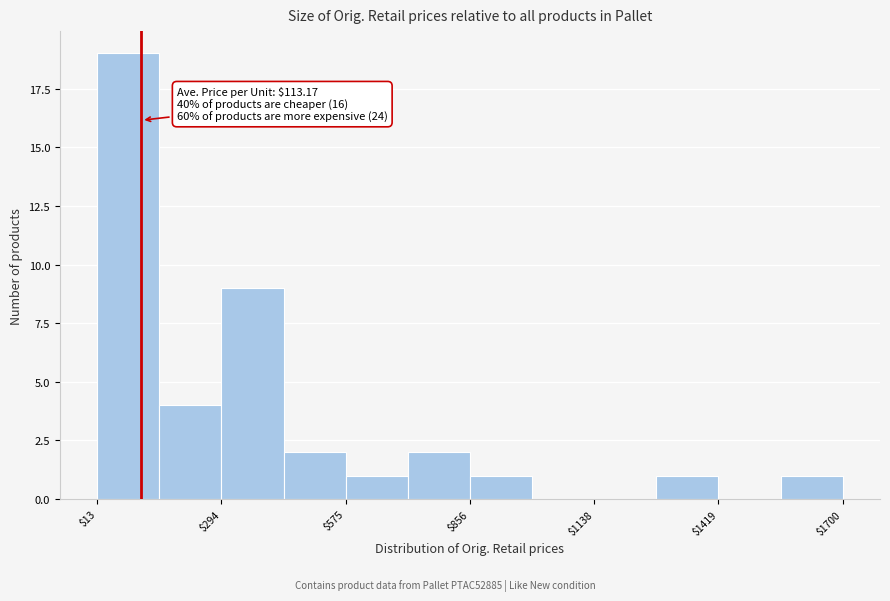

Read against the x-axis, roughly where is the centre of the tallest bar?

100